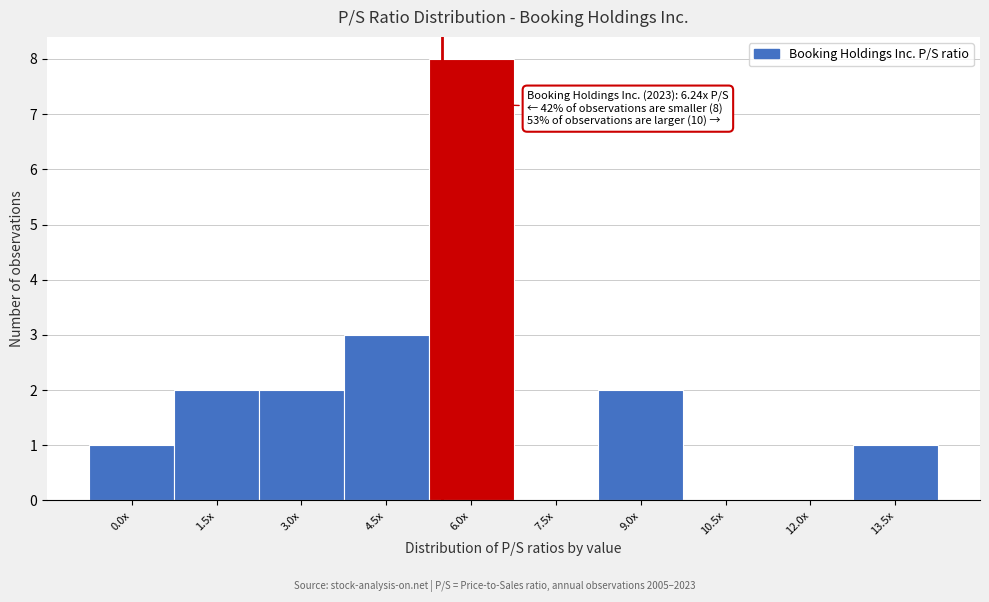

Reading left to right, what are all the values shown in this chart?

0.0x=1	1.5x=2	3.0x=2	4.5x=3	6.0x=8	7.5x=0	9.0x=2	10.5x=0	12.0x=0	13.5x=1